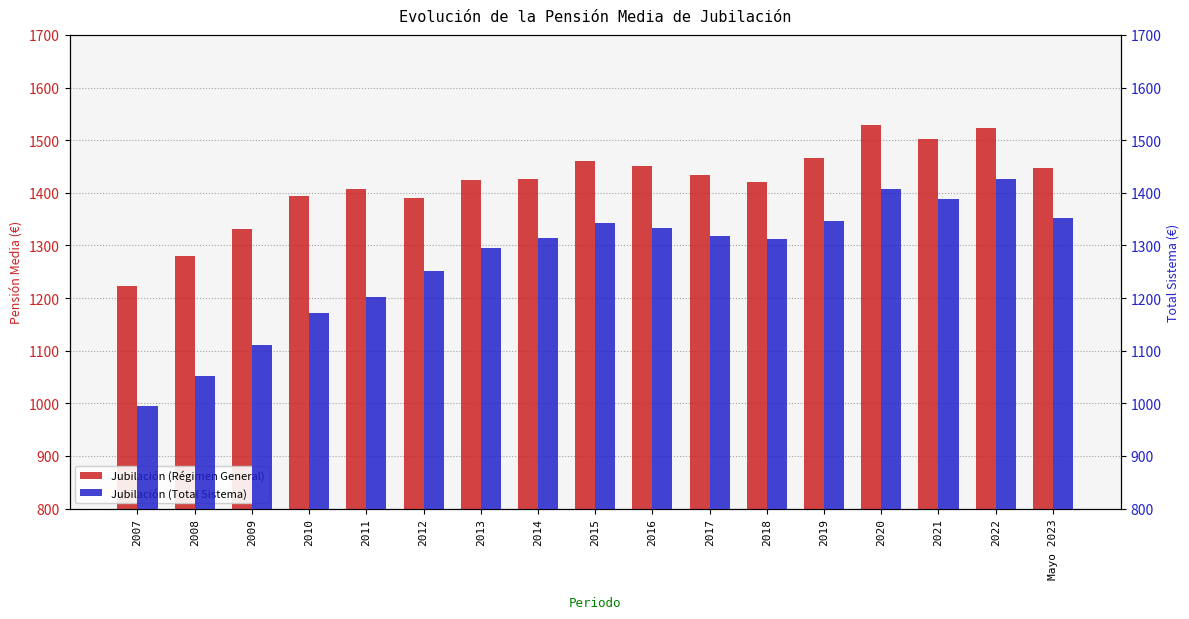

What is the sum of the Jubilación (Régimen General) values at 2013 and Mayo 2023?

2871.8